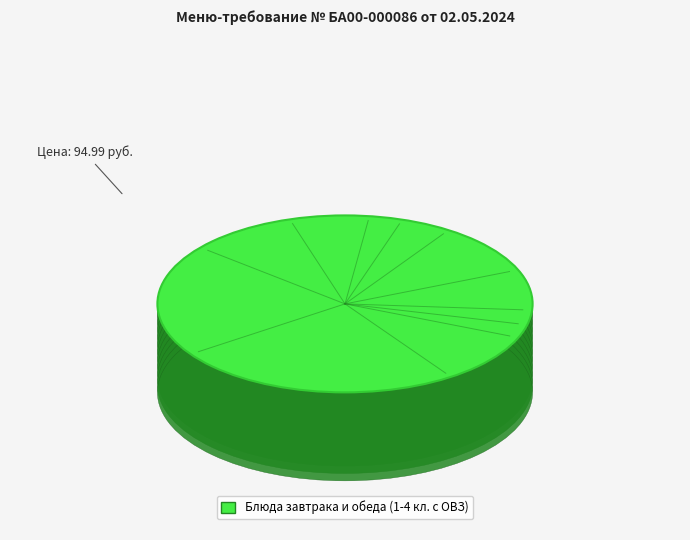

Is Борщ с капустой и картофелем the majority of the pie?

No